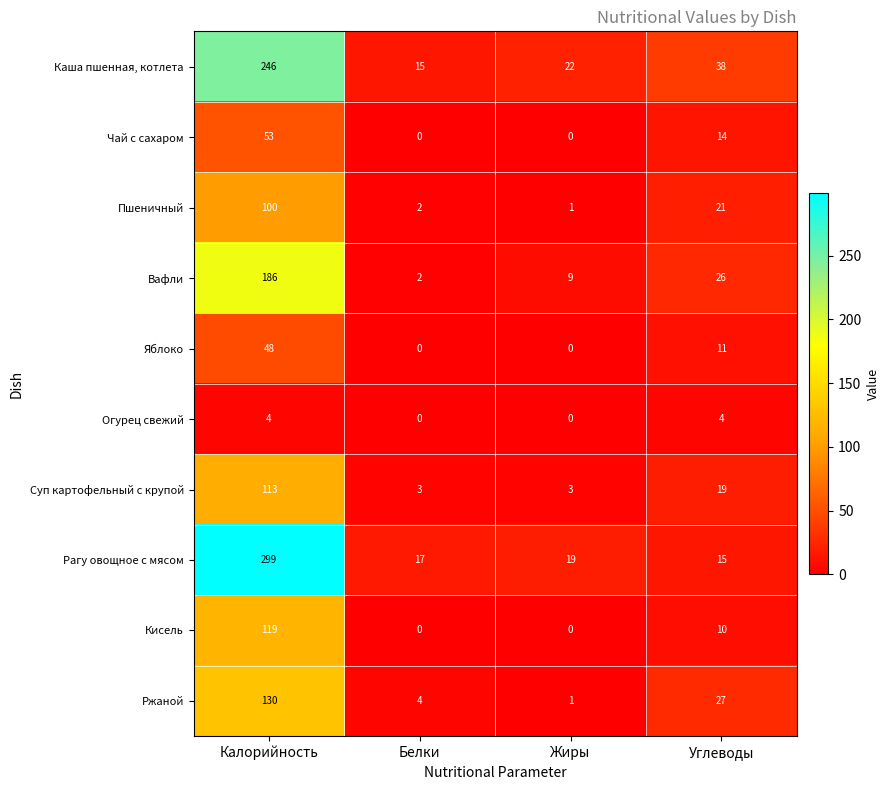

List the series in order of their peak value, lowest first.

Огурец свежий, Яблоко, Чай с сахаром, Пшеничный, Суп картофельный с крупой, Кисель, Ржаной, Вафли, Каша пшенная, котлета, Рагу овощное с мясом